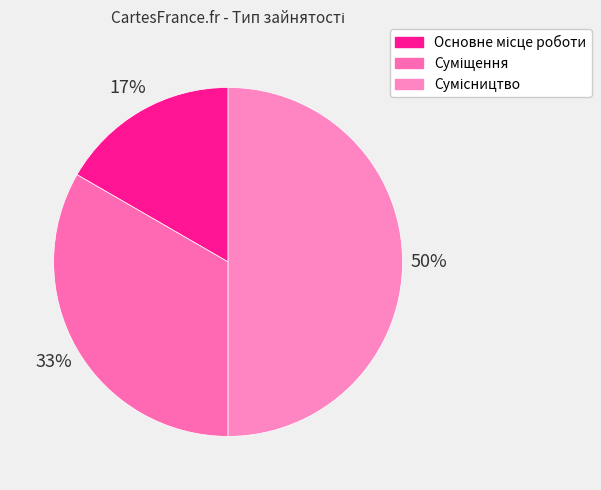

Count the number of slices in the pie.

3